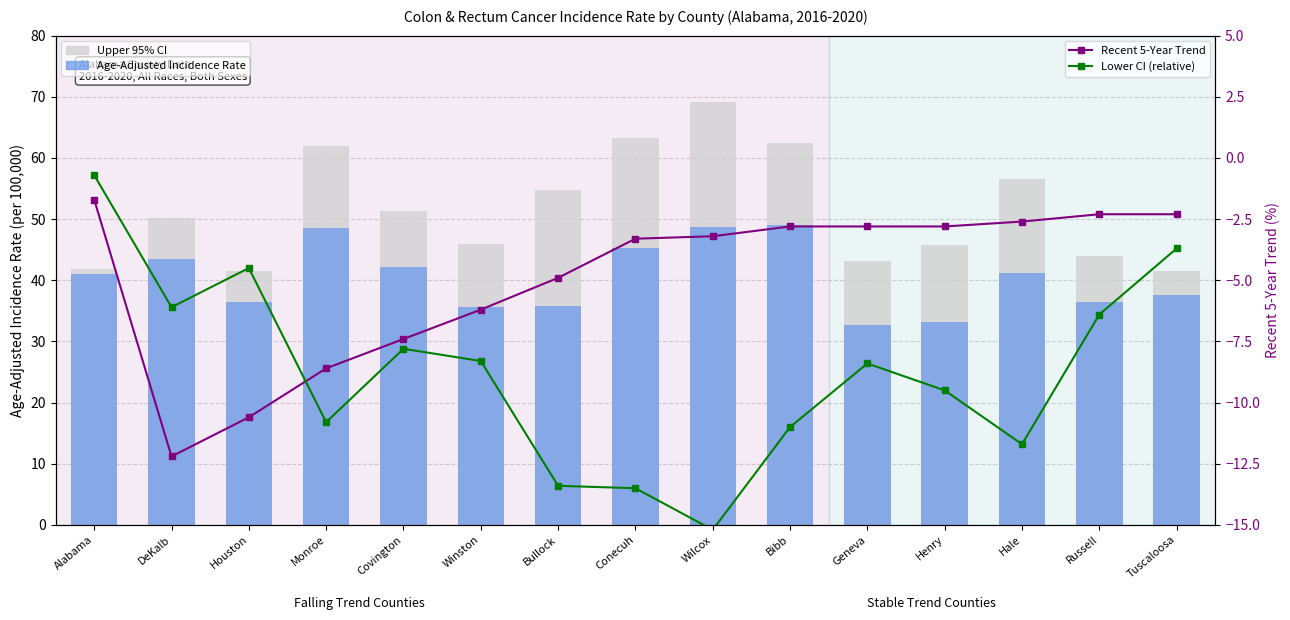

At how many categories does at least one series exceed 25?

15